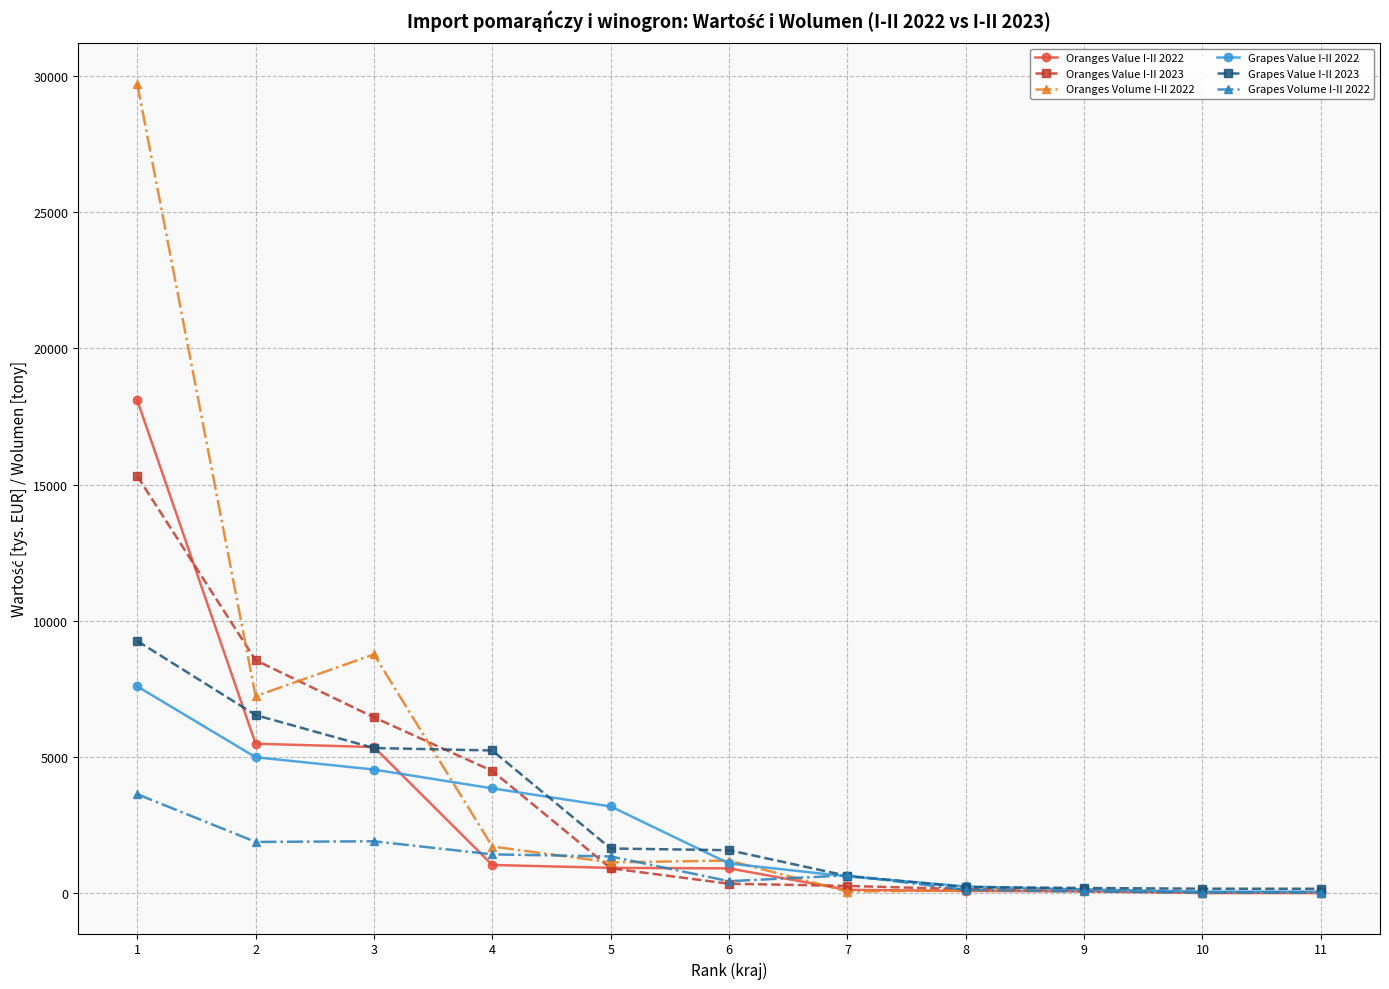

Rank the series by their maximum value, from lowest to highest.

Grapes Volume I-II 2022, Grapes Value I-II 2022, Grapes Value I-II 2023, Oranges Value I-II 2023, Oranges Value I-II 2022, Oranges Volume I-II 2022